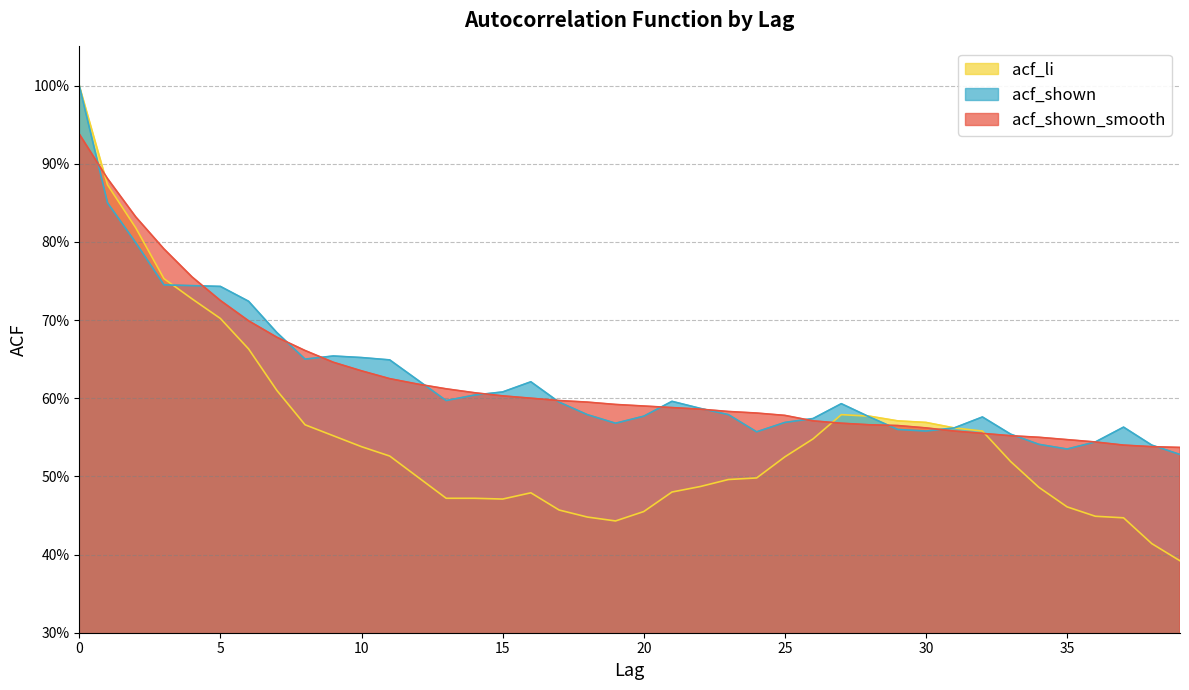

Read the acf_shown value at 30.

0.6